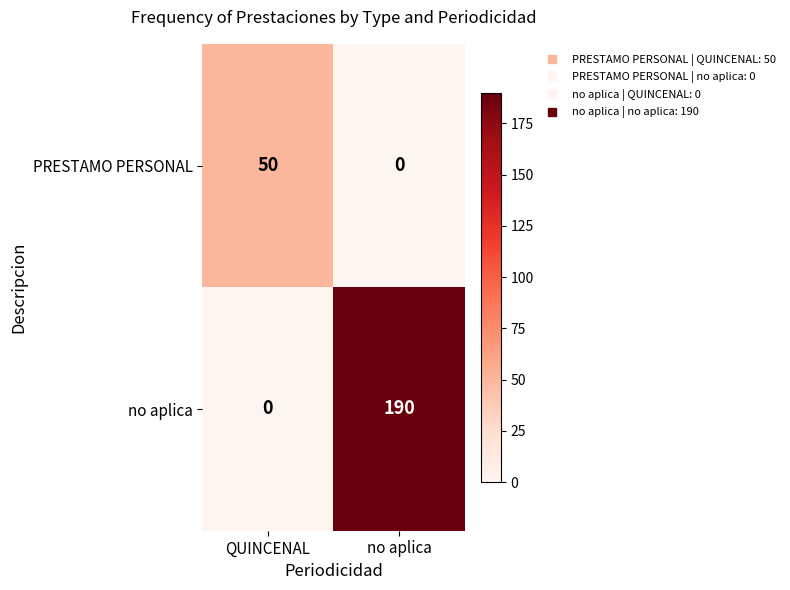

How many distinct data groups are displayed?

2